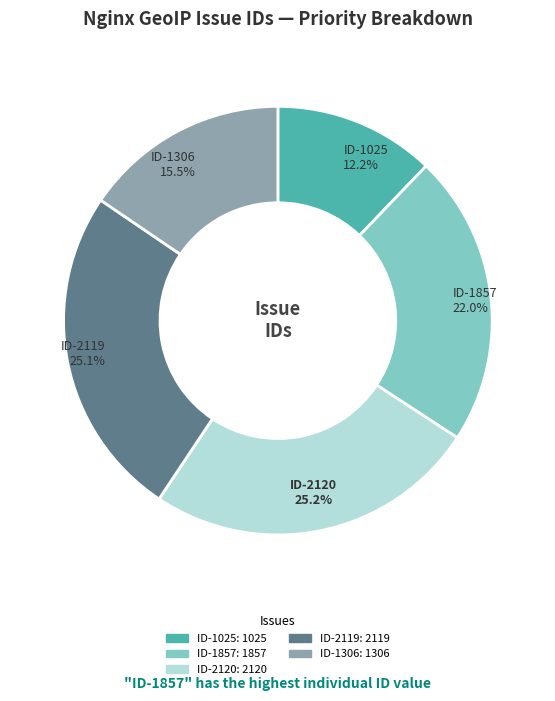

Is there any slice that represents more than half of the pie?

No